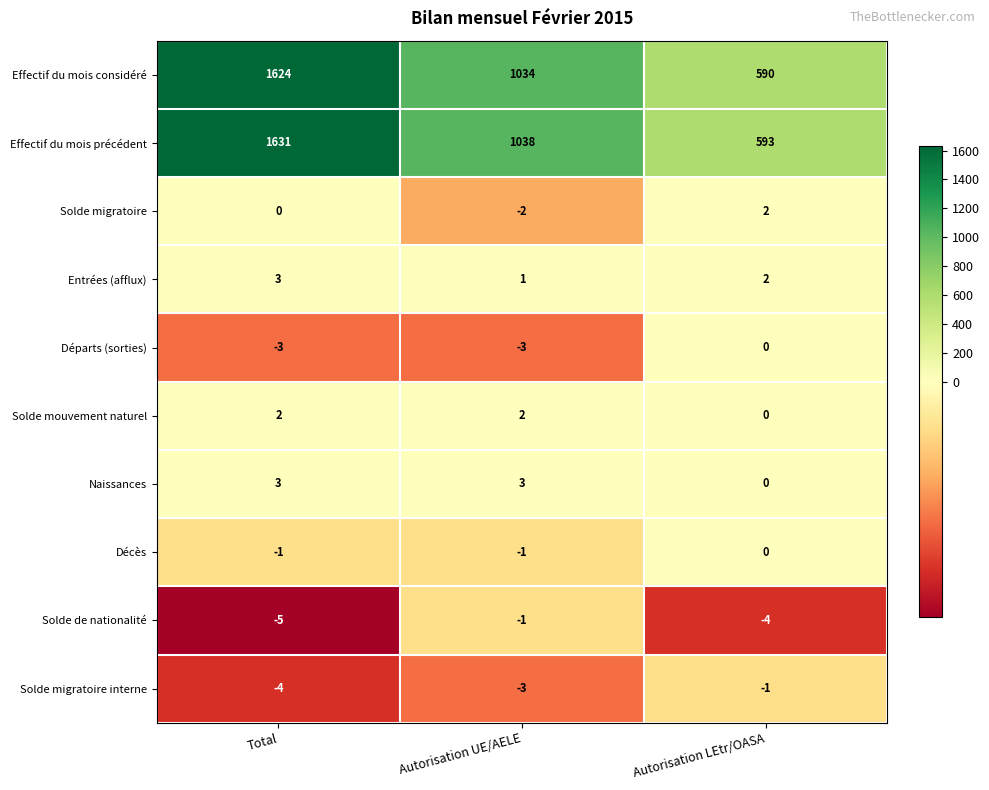

The value of Solde migratoire at Total is 0. True or false?

True